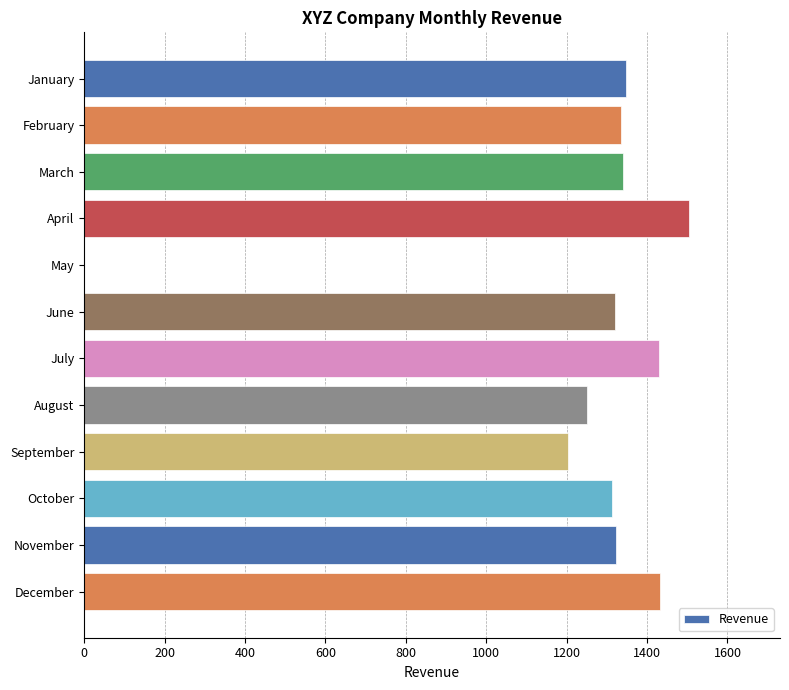

What is the greatest value displayed?

1505